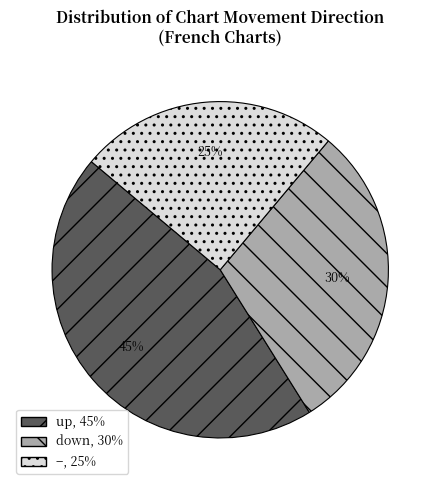

To the nearest percent, what is the difference between the largest and smallest slice percentages?

20%